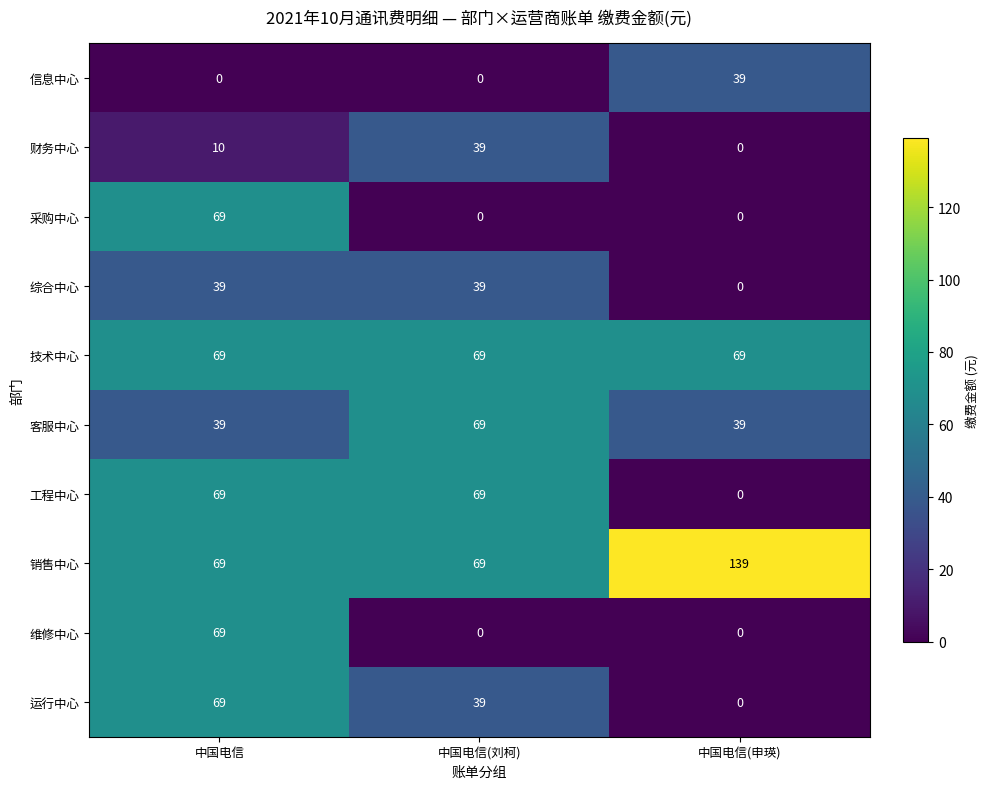

Which series has the widest spread of values?

销售中心